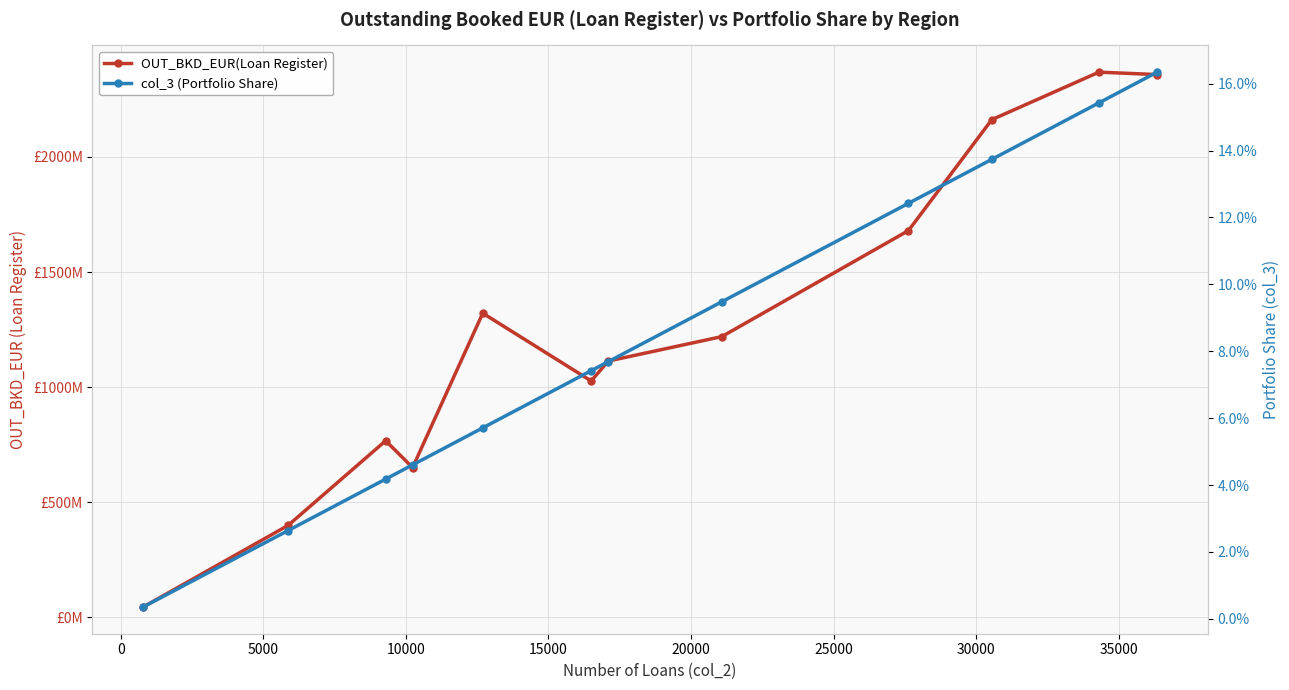

What is the average value of the OUT_BKD_EUR(Loan Register) series?

1259186639.8